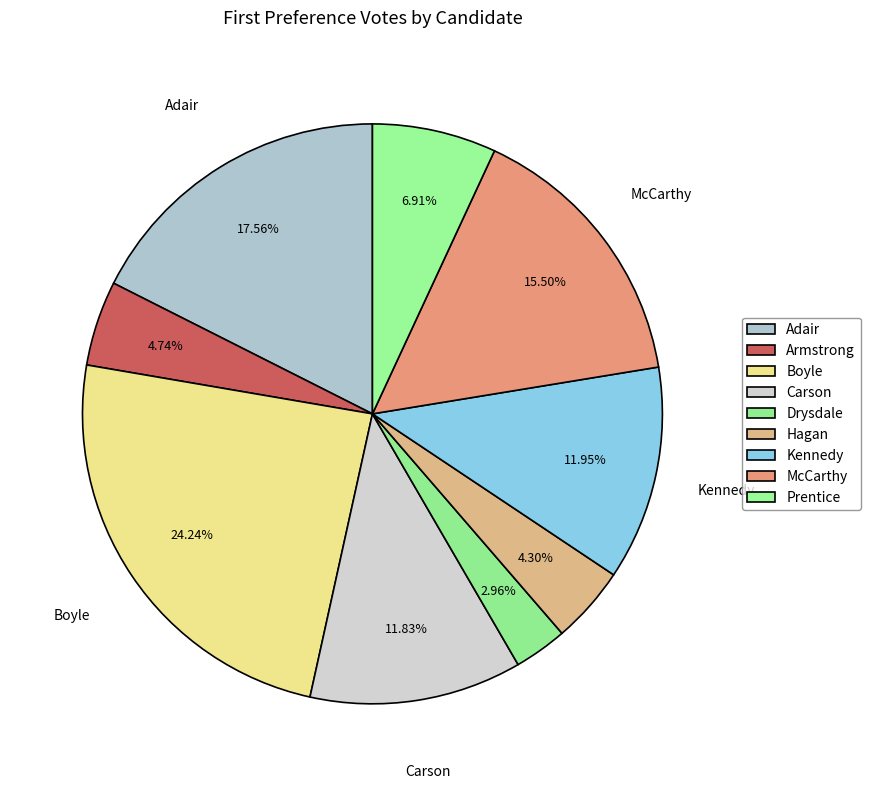

To the nearest percent, what is the difference between the largest and smallest slice percentages?

21%